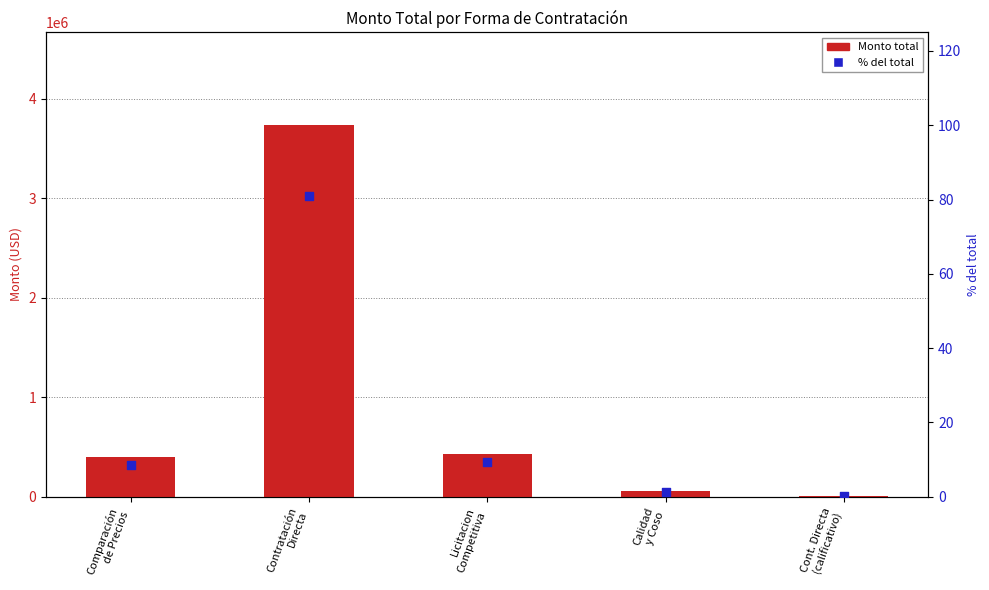

At how many categories does at least one series exceed 584635?

1